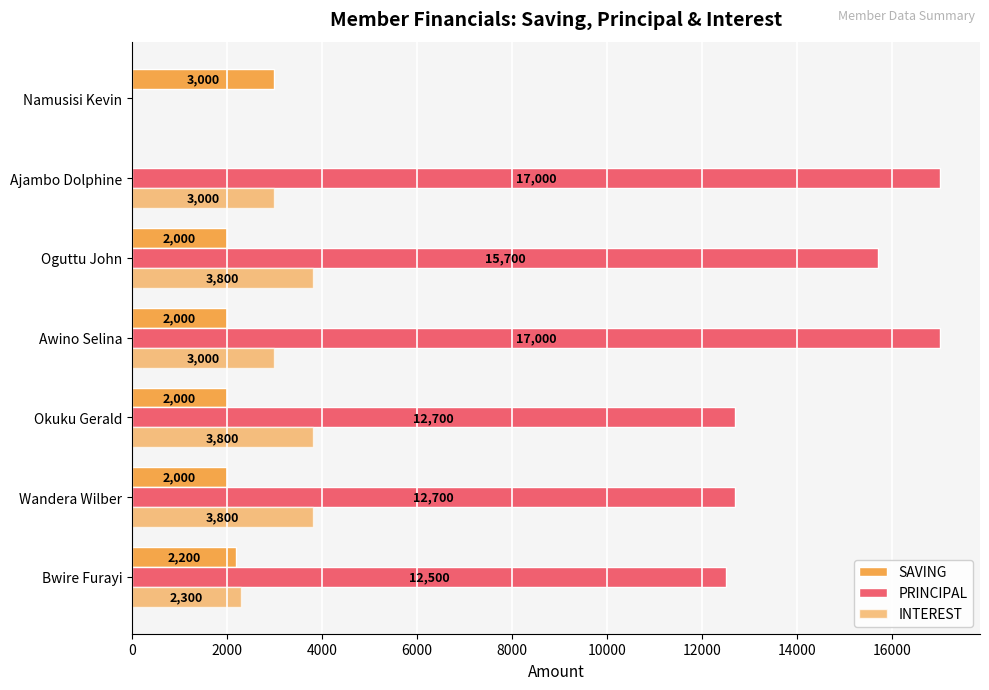

How many categories are shown in the chart?

7